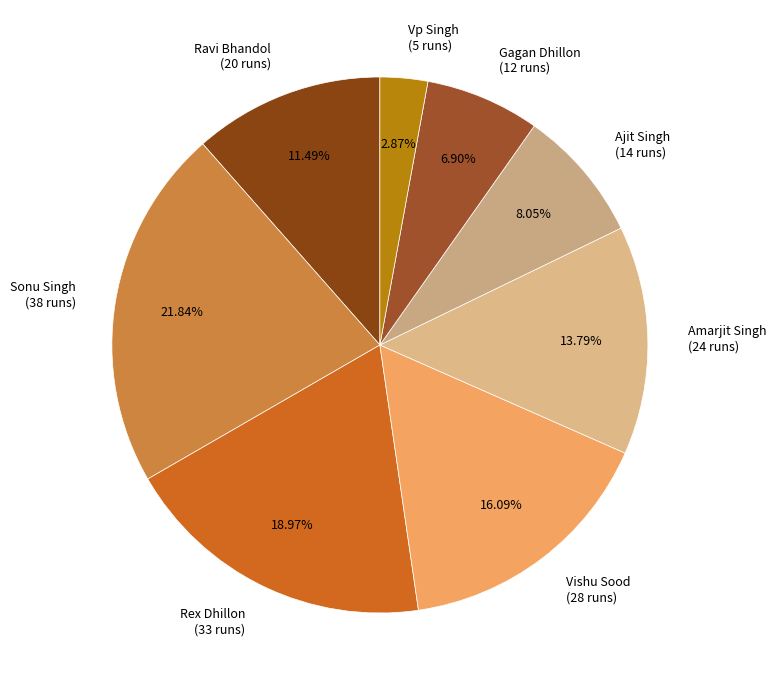

Which slice is the largest?

Sonu Singh